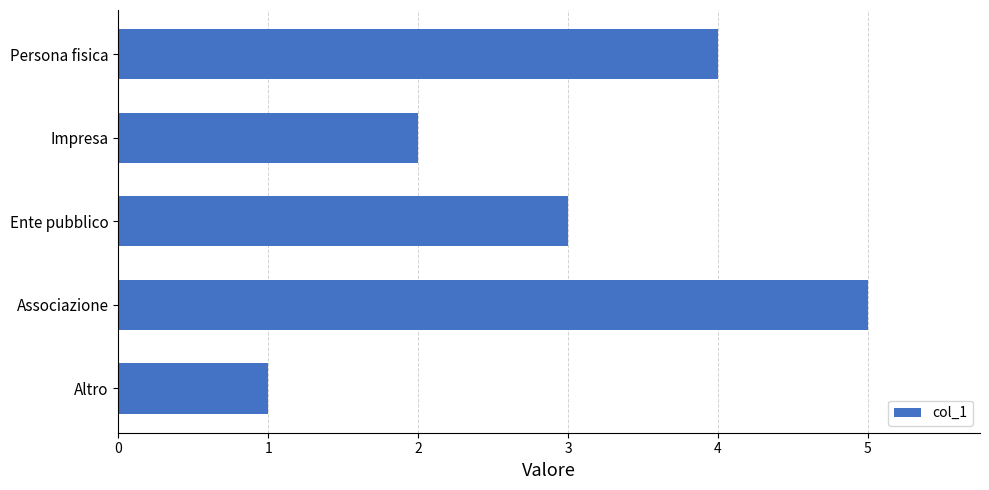

What is the sum of all values?

15